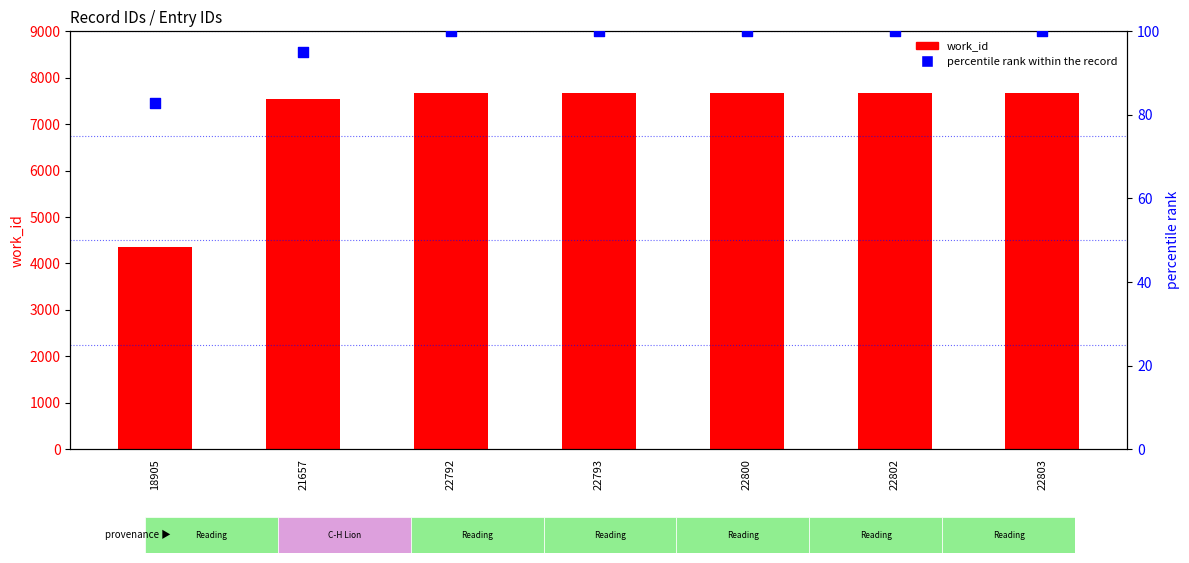

Which series has the widest spread of Y values?

work_id